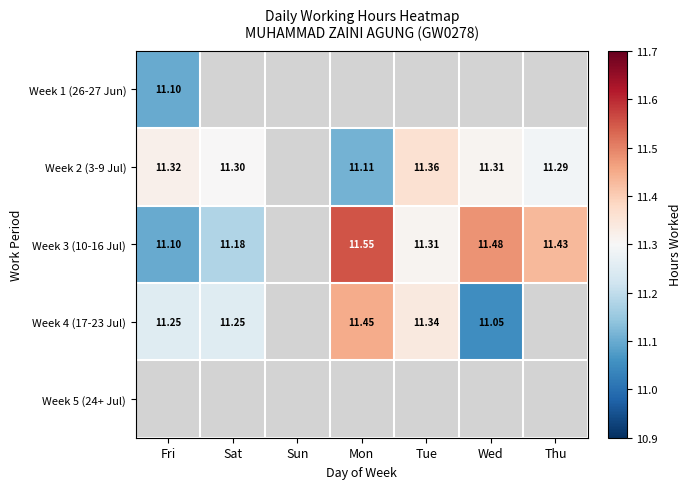

Is the value of Week 1 (26-27 Jun) at Fri greater than the value of Week 2 (3-9 Jul) at Fri?

No